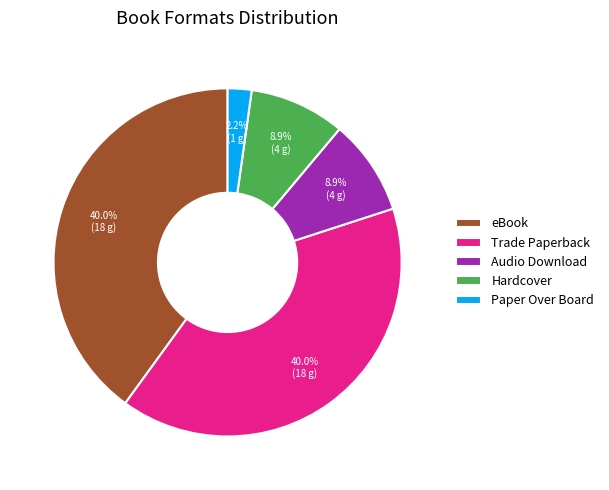

To the nearest percent, what is the difference between the Paper Over Board and Audio Download slice percentages?

7%